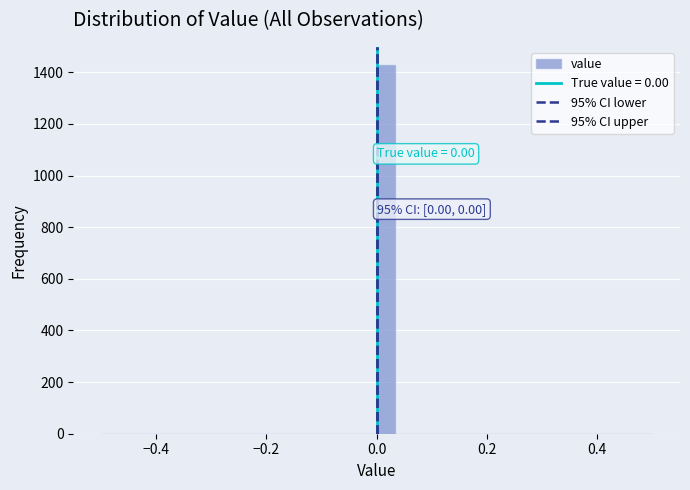

Read against the x-axis, roughly where is the centre of the tallest bar?

0.02